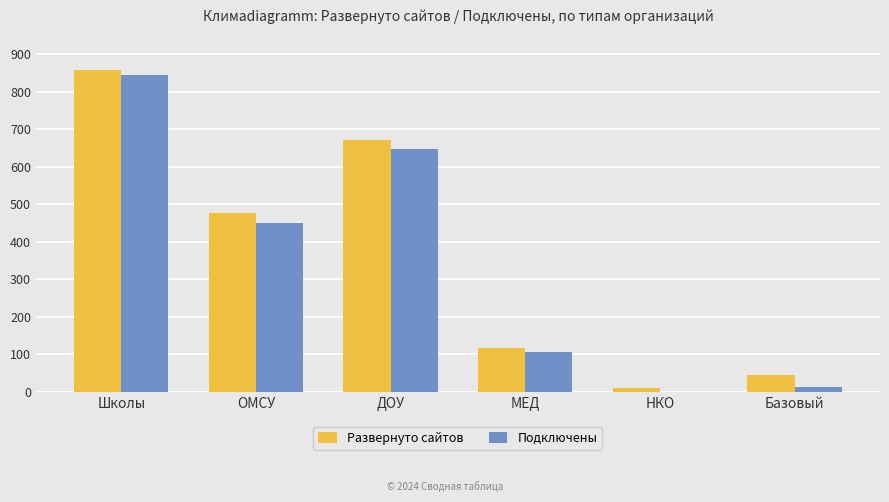

What is the spread (max minus min) of values at ОМСУ?

26